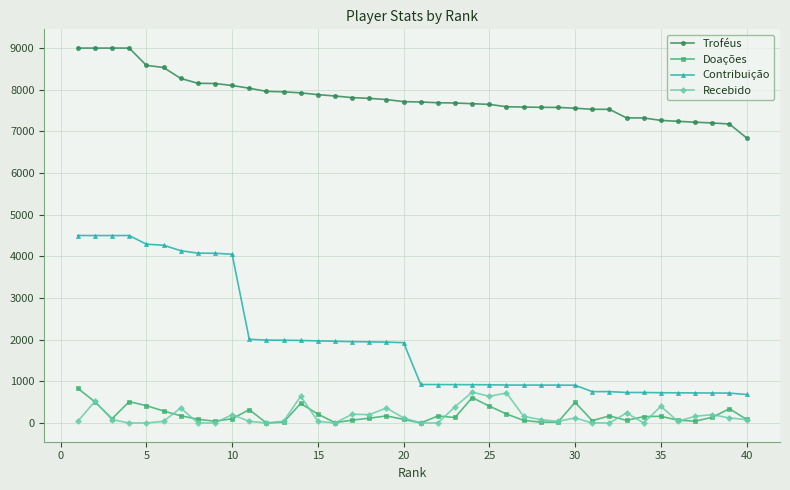

True or false: Troféus and Recebido intersect in this chart.

False